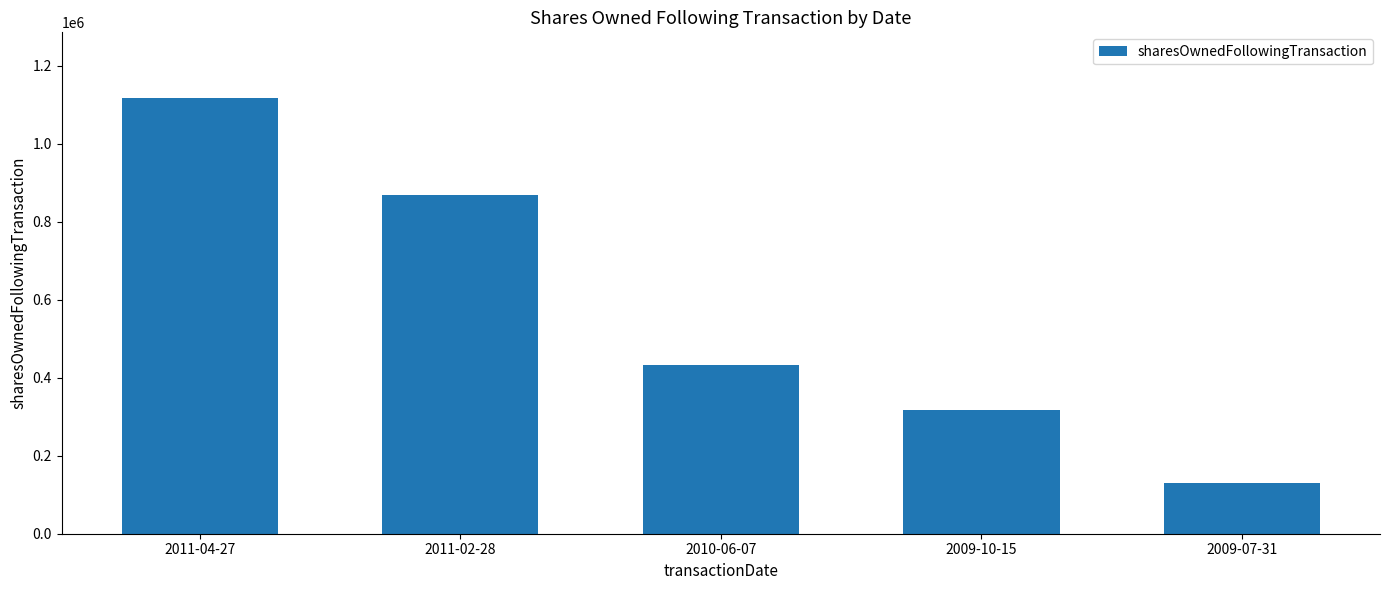

At which label does the data first exceed 431816?

2011-04-27